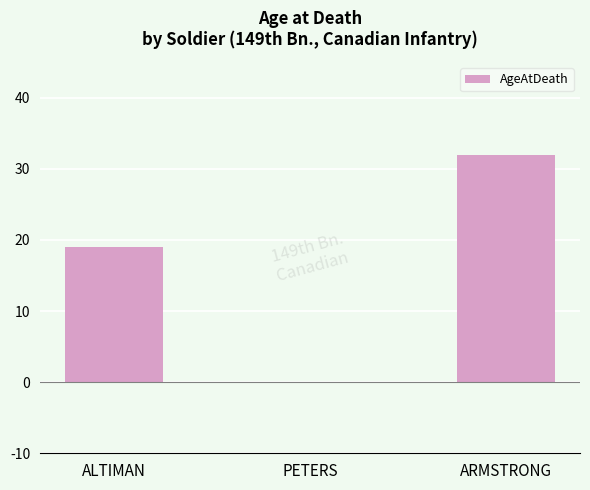

Count the values in the range 0 to 32.

3